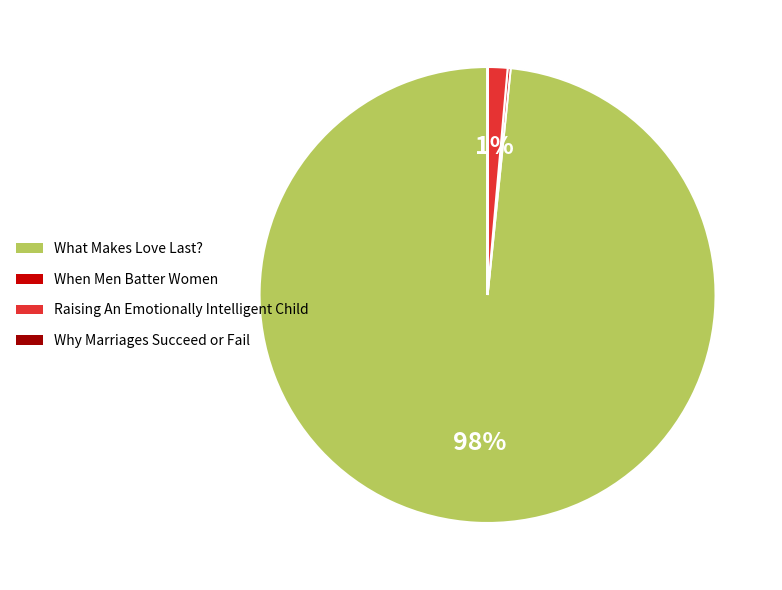

Which slice is the largest?

What Makes Love Last?